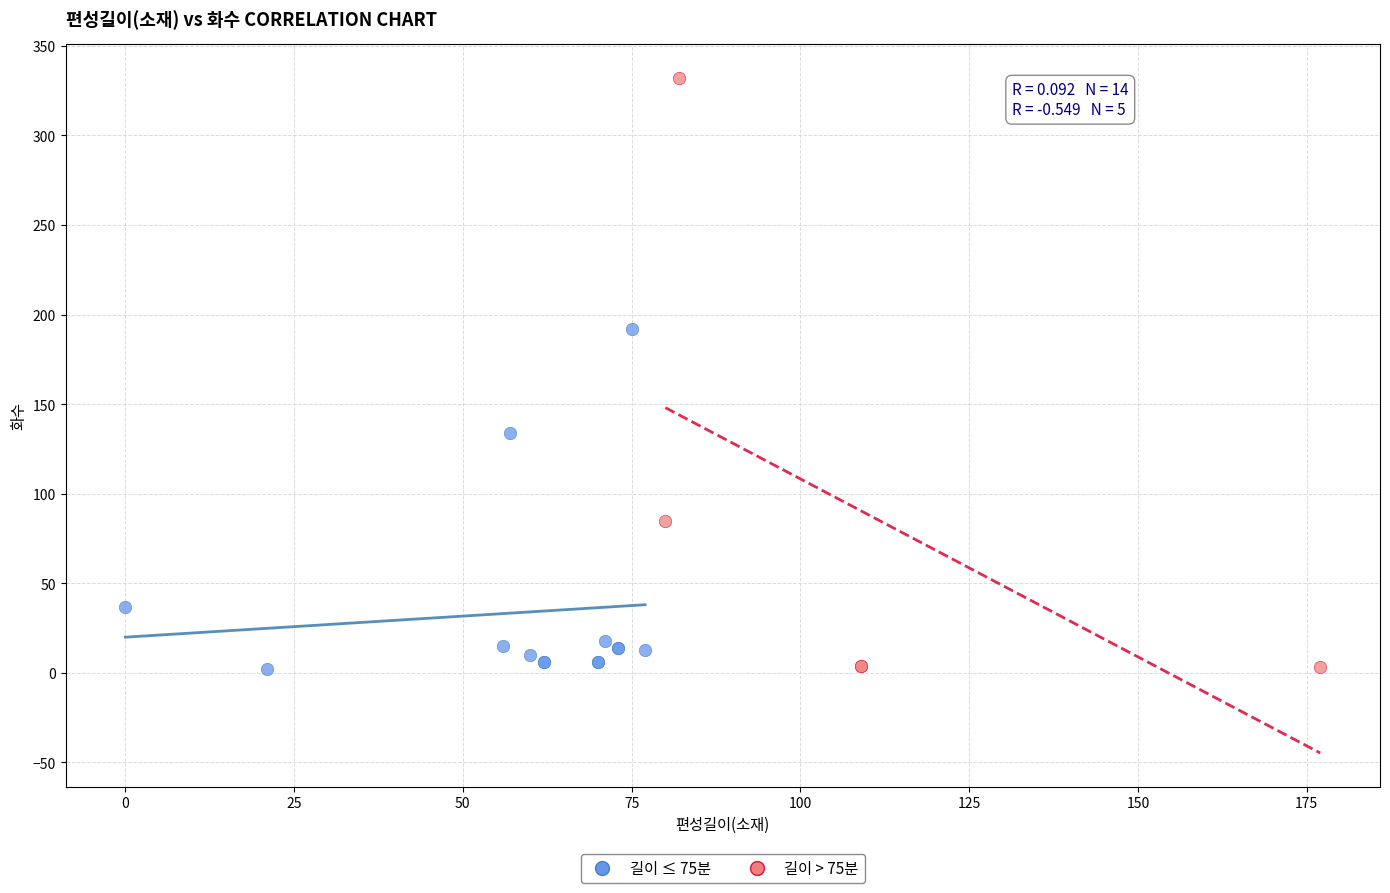

Which series has the widest spread of Y values?

길이 > 75분